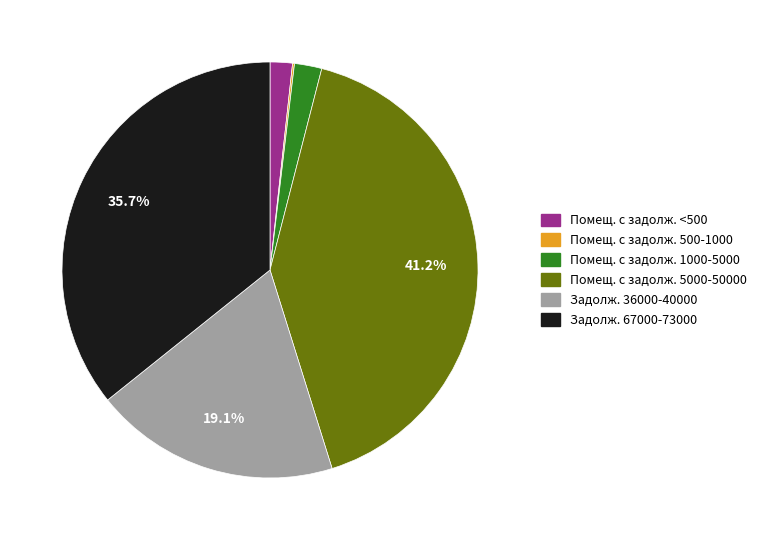

Is there a majority slice in this chart?

No